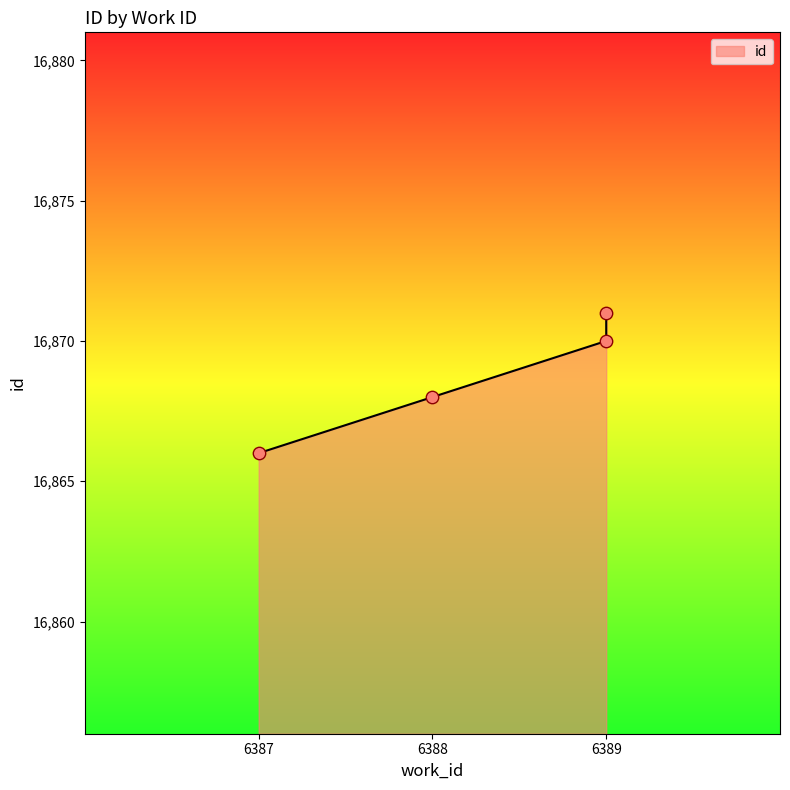

What is the change in value from 6388 to 6389?

+2